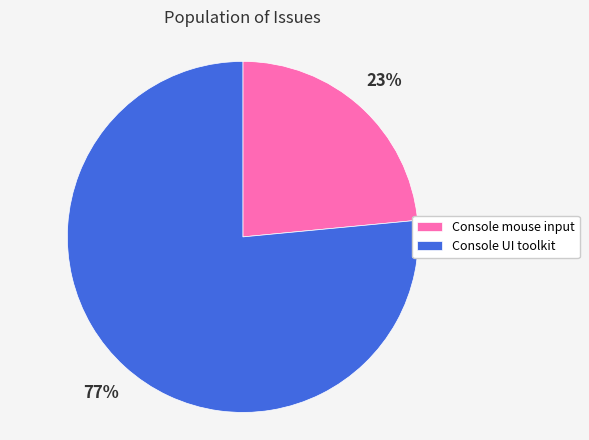

To the nearest percent, what portion does Console mouse input represent?

23%